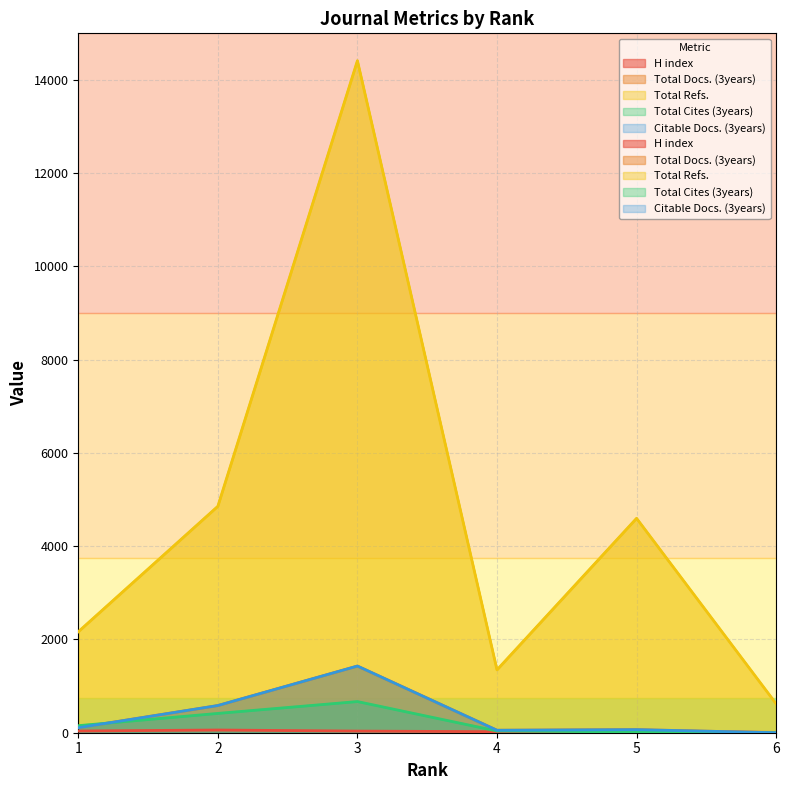

How many times do Total Cites (3years) and Total Docs. (3years) cross each other?

1